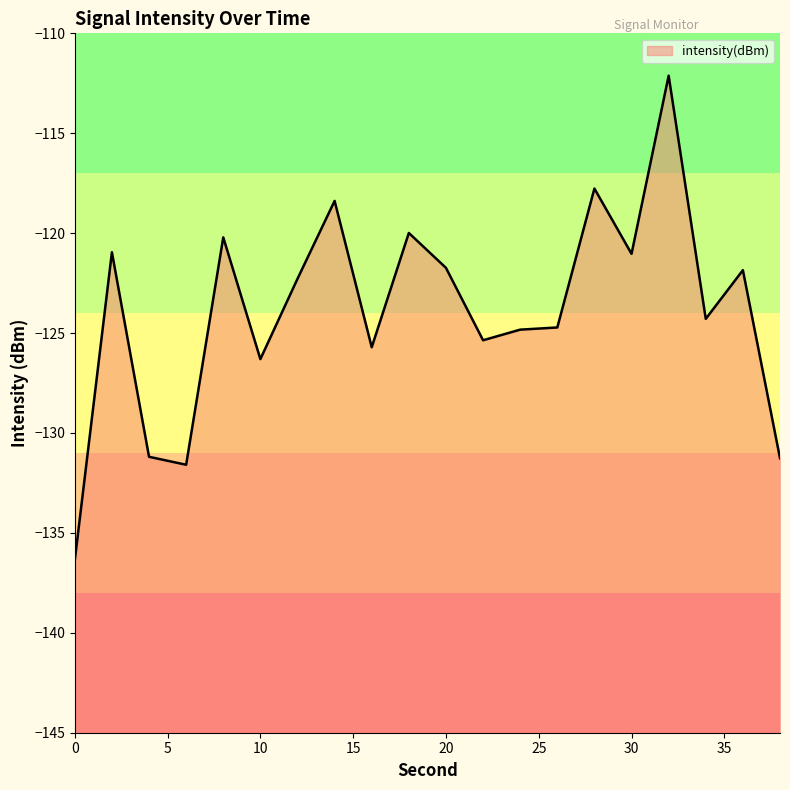

Rank the categories by value from lowest to highest.

0, 6, 38, 4, 10, 16, 22, 24, 26, 34, 12, 36, 20, 30, 2, 8, 18, 14, 28, 32